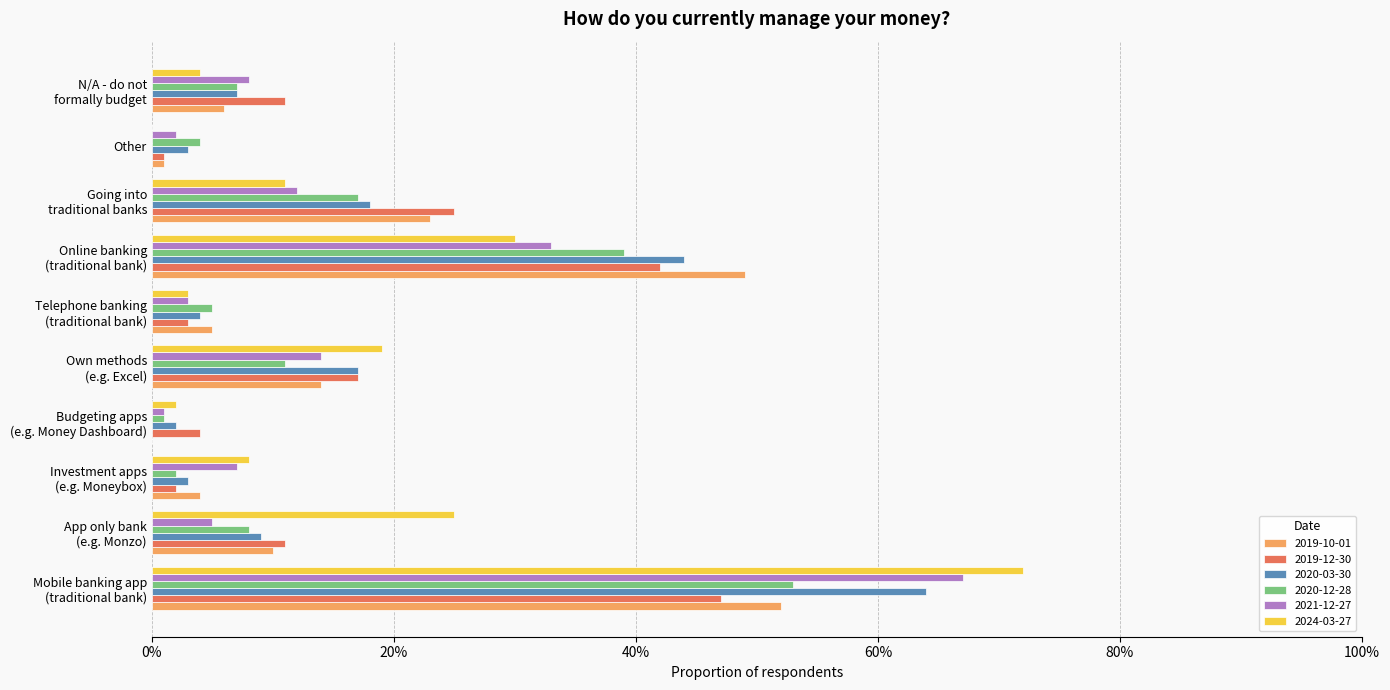

True or false: 2021-12-27 has a value of 0.0 at Telephone banking
(traditional bank).

True